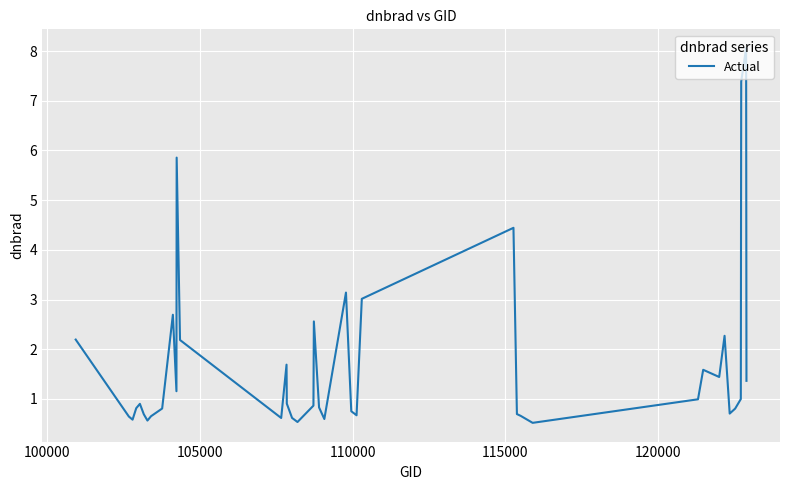

True or false: there are more than 0 points higher than both neighbors.

True